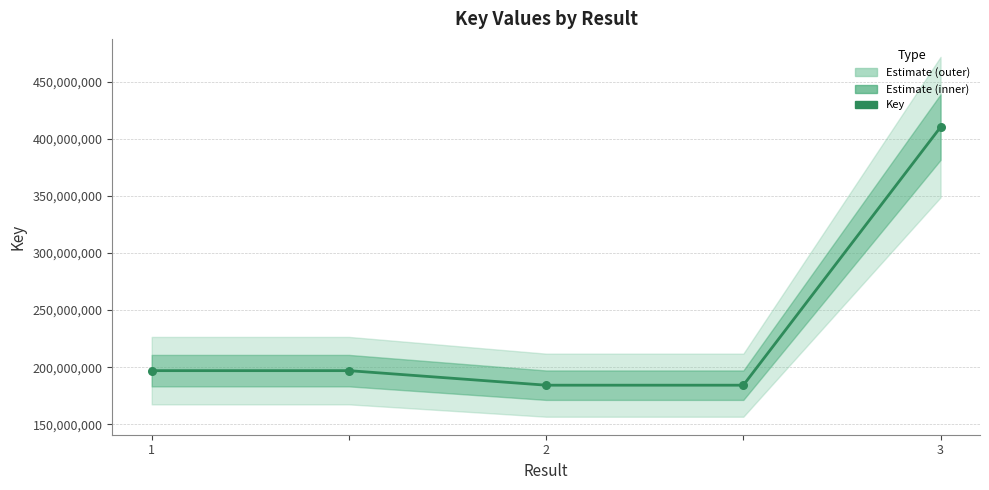

Approximately how many times larger is the value at 3 compared to 3?

1.0